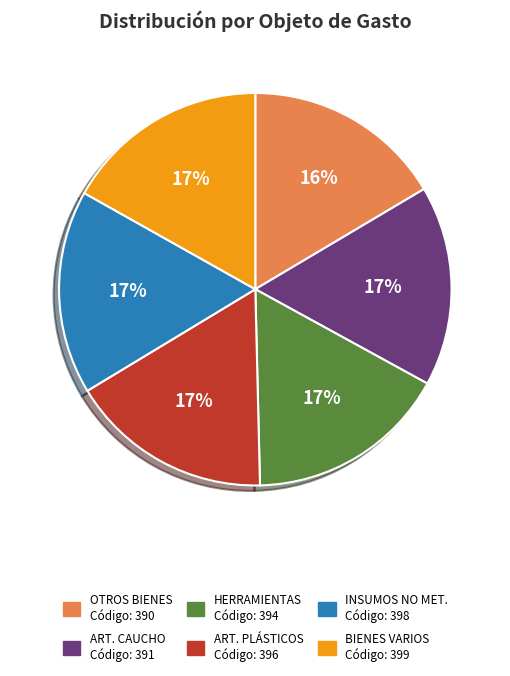

Does any single category account for the majority?

No